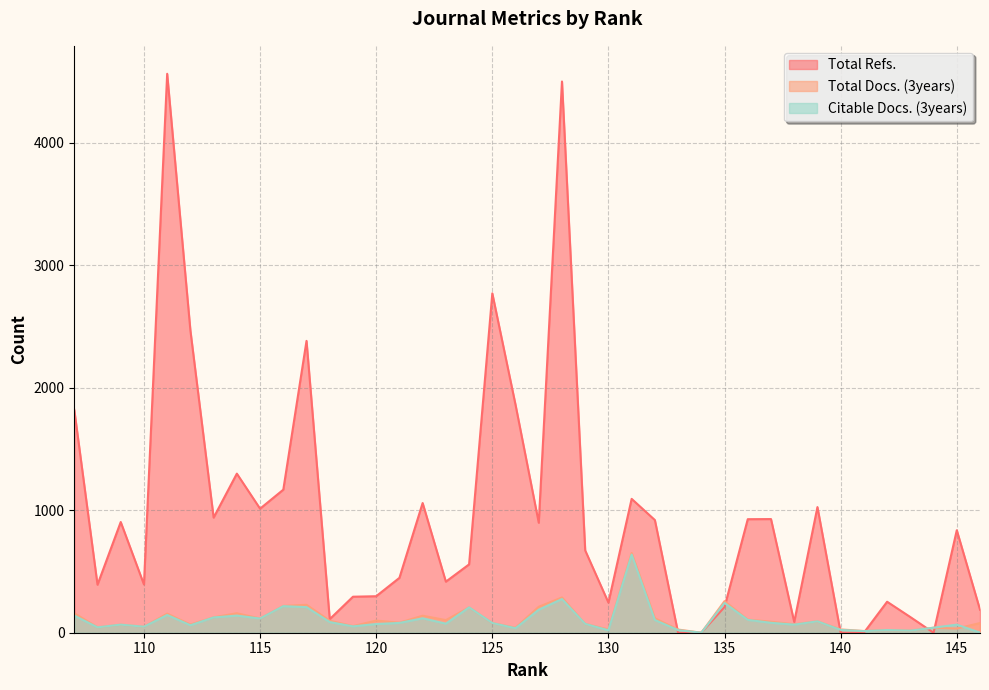

Which series has the largest range (max minus min)?

Total Refs.